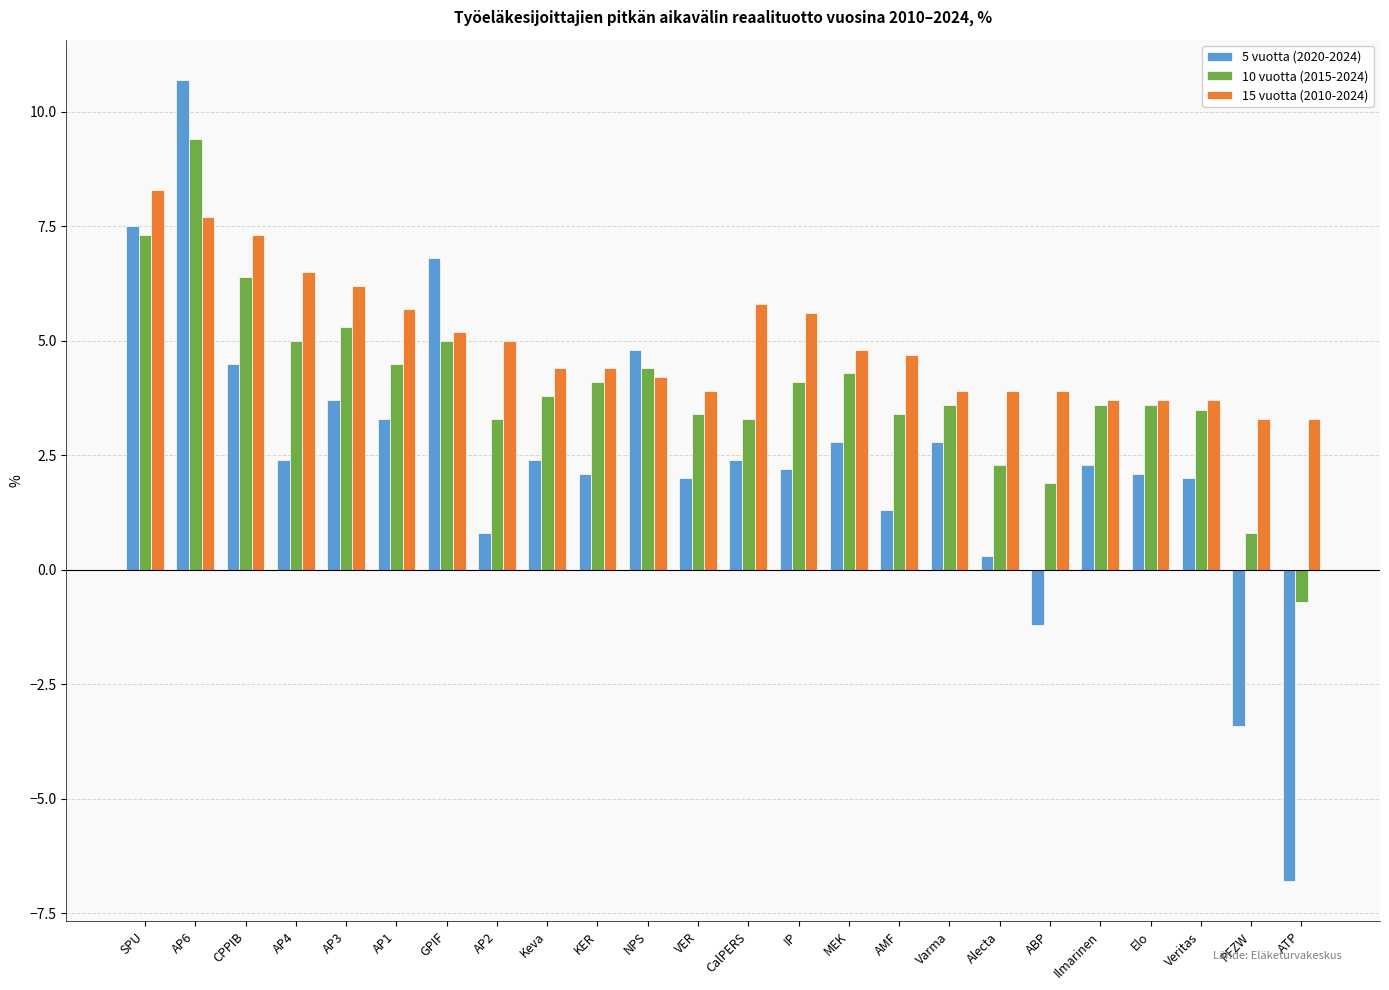

What is the minimum value for 10 vuotta (2015-2024)?

-0.7